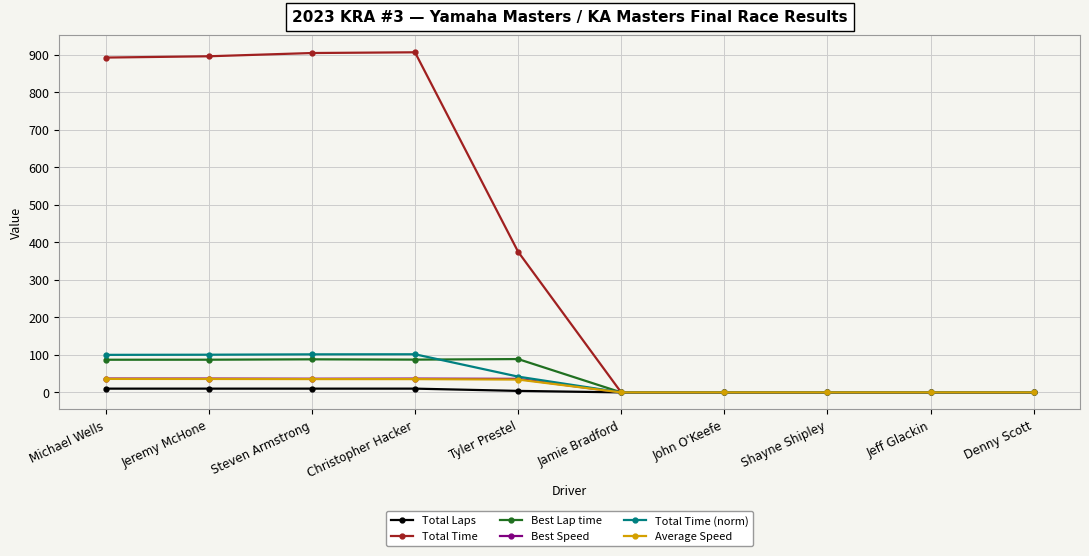

What is the label of the 3rd point from the right?

Shayne Shipley